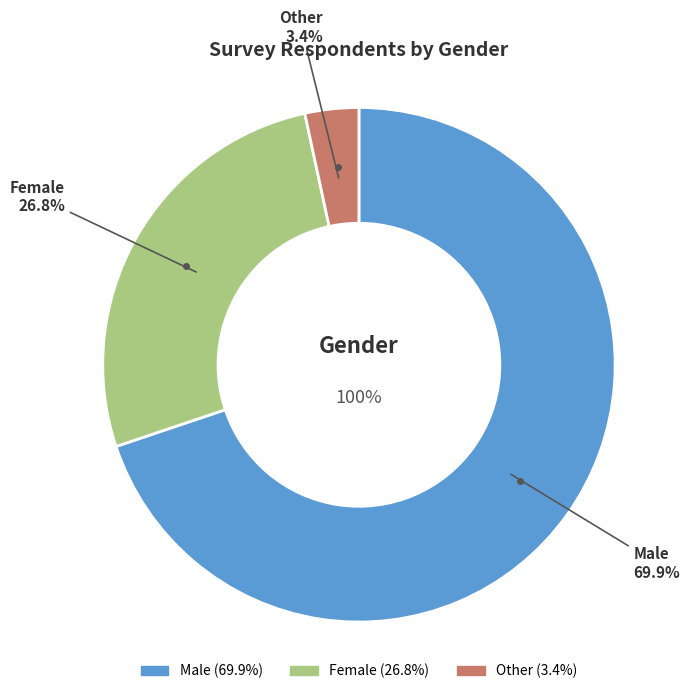

To the nearest percent, what is the difference between the Male and Female slice percentages?

43%